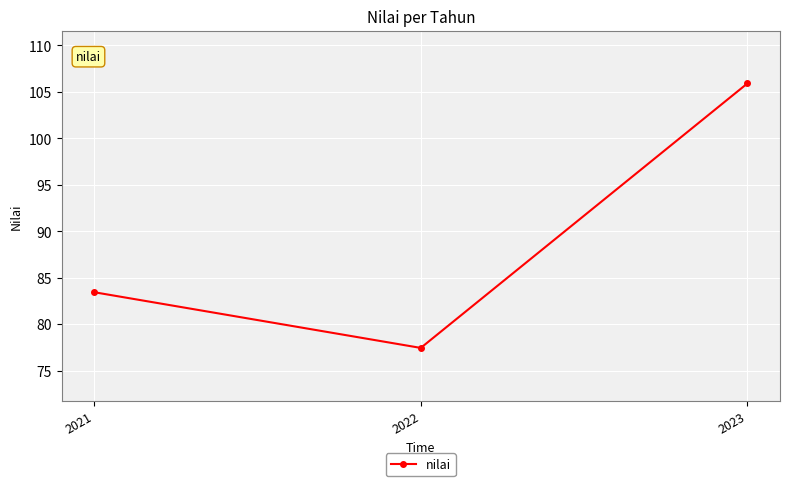

What is the sum of the values at 2022 and 2021?

160.9